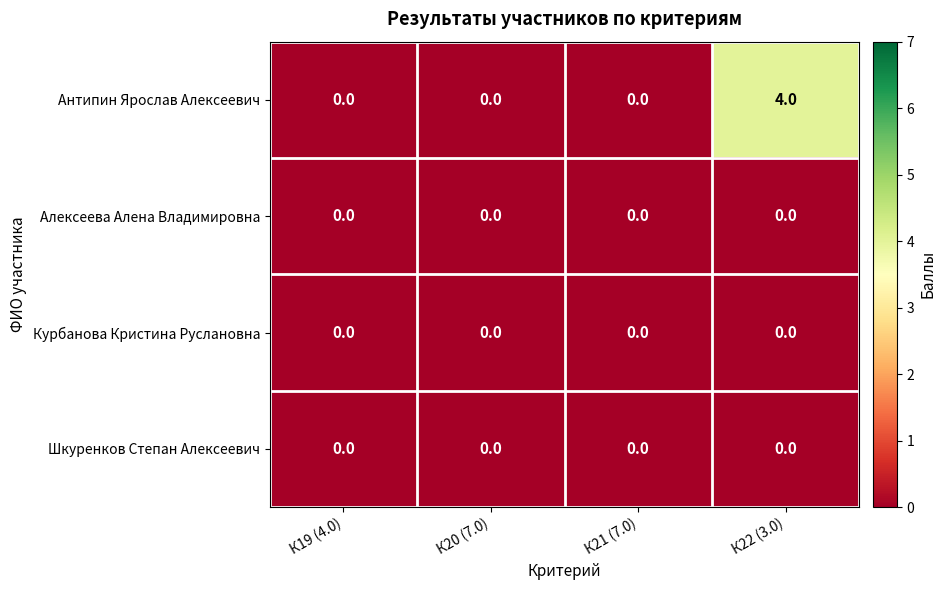

Which series has the largest total across all categories?

Антипин Ярослав Алексеевич